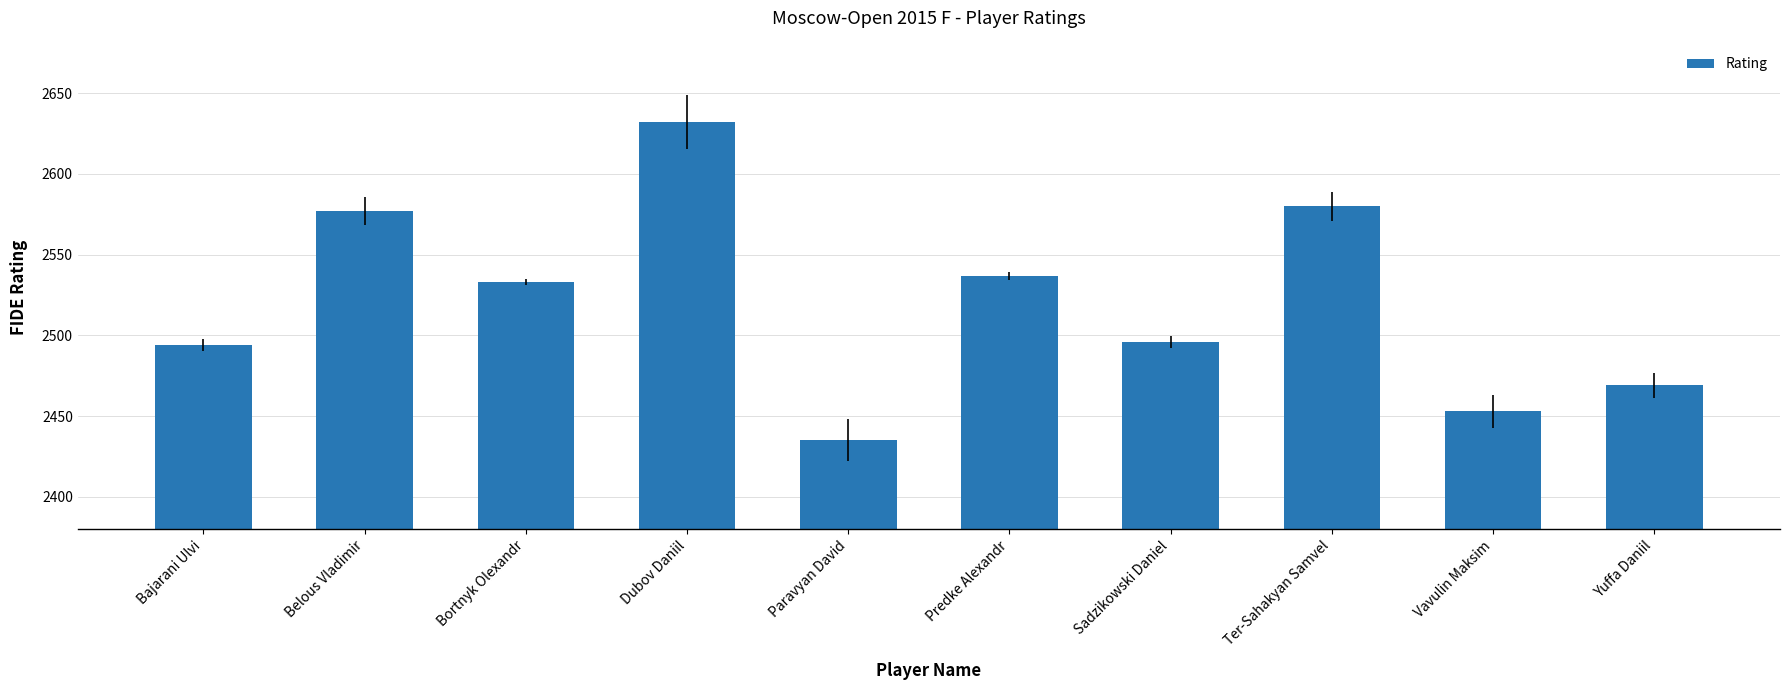

How many categories are shown in the chart?

10